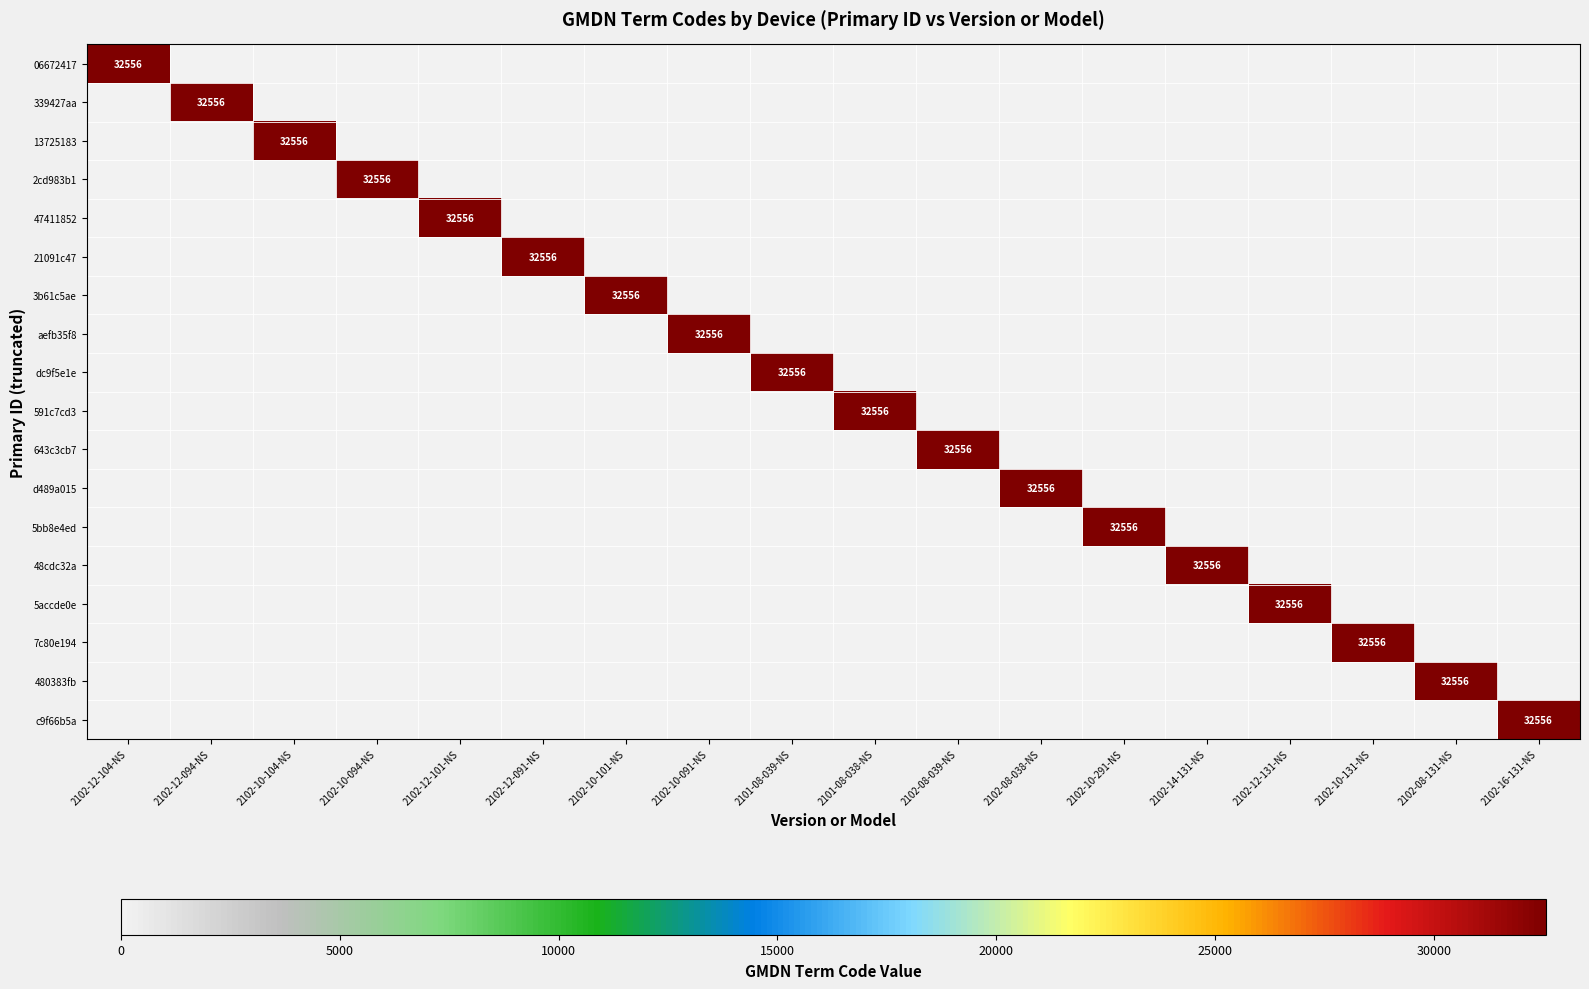

At which category does the chart reach its minimum across all series?

2102-12-094-NS